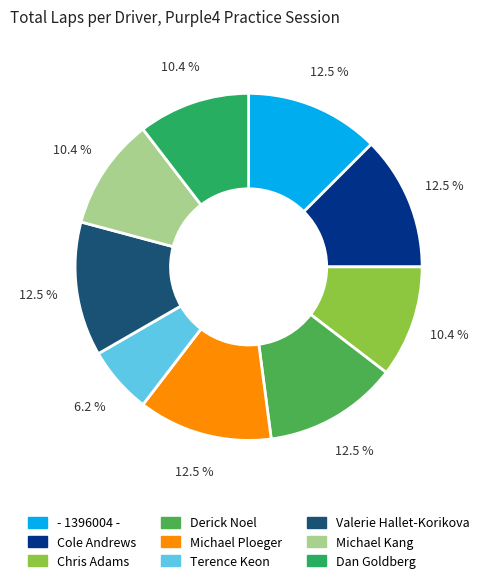

To the nearest percent, what is the difference between the Cole Andrews and Dan Goldberg slice percentages?

2%